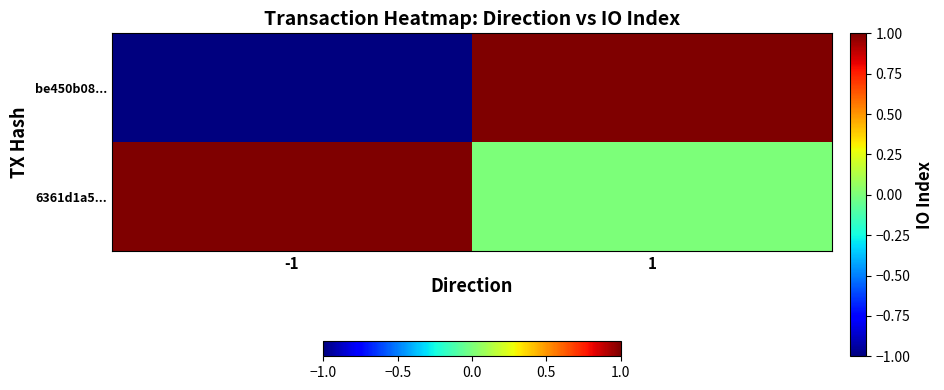

Reading left to right, transcribe all the data shown in this chart.

be450b08...: -1=-1	1=1
6361d1a5...: -1=1	1=0